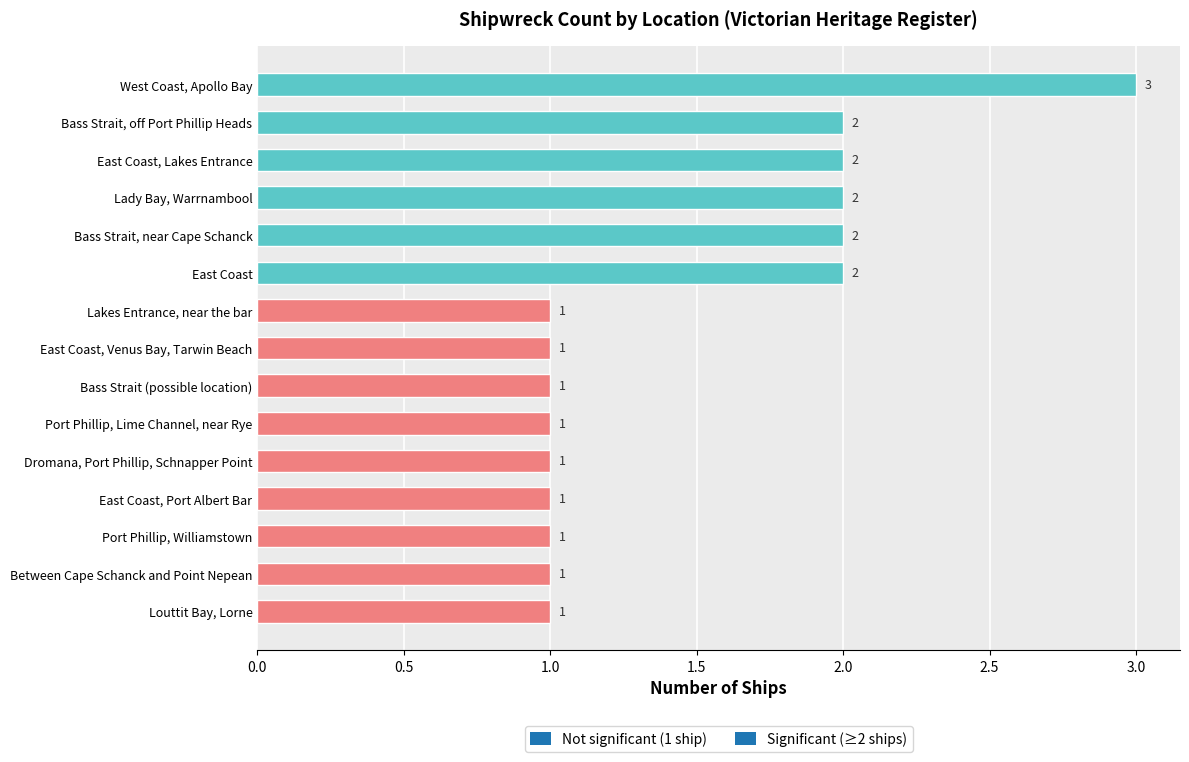

What is the value of the 13th bar from the top?

1